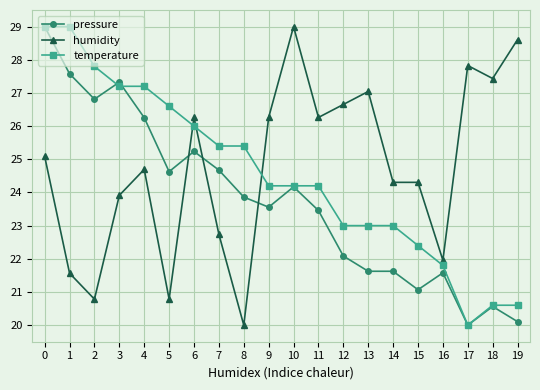

How many data points in humidity are above 25?

10